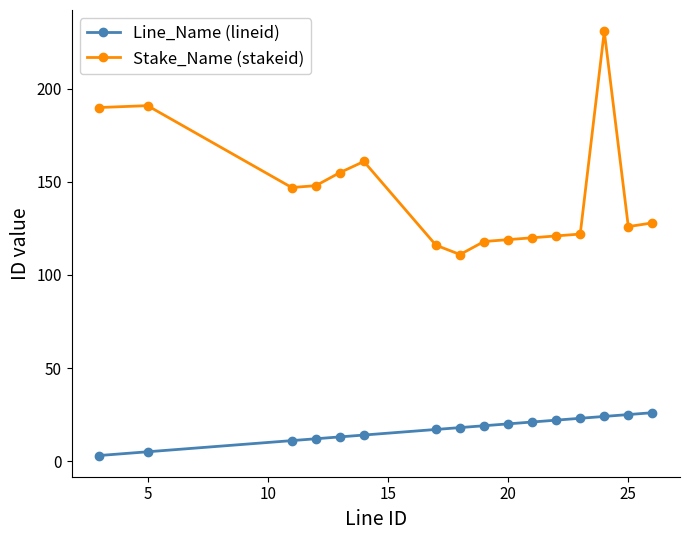

Which series has the largest range (max minus min)?

Stake_Name (stakeid)